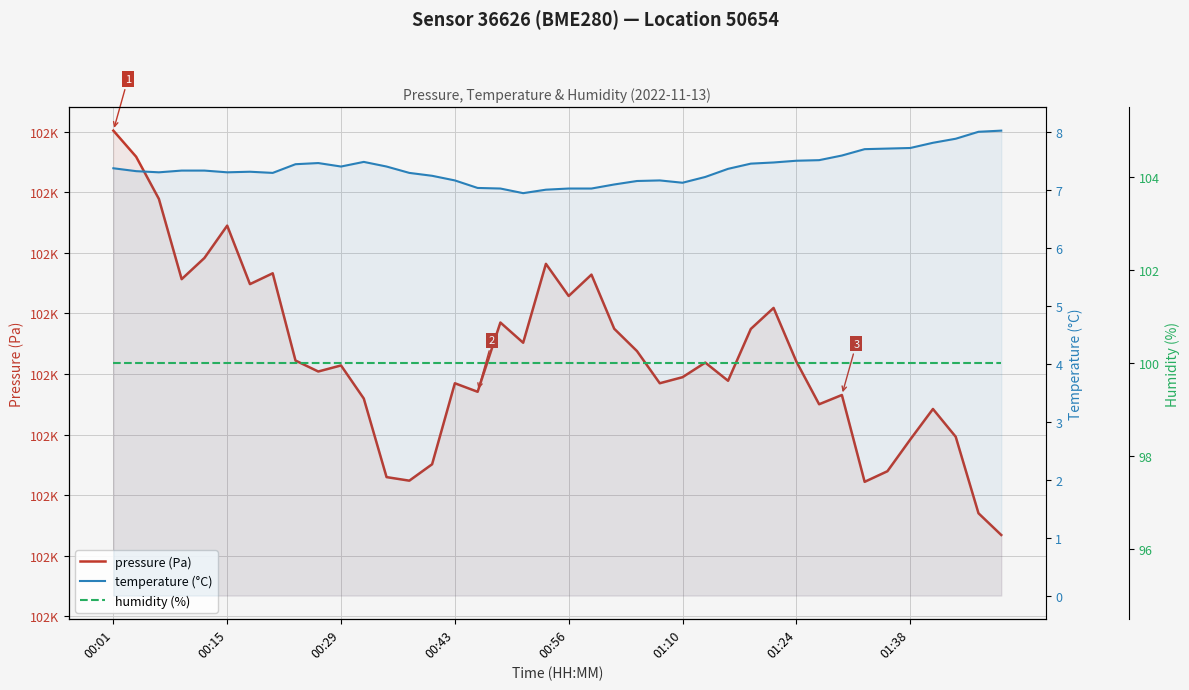

Which series changed the most between 00:56 and 18?

pressure (Pa)